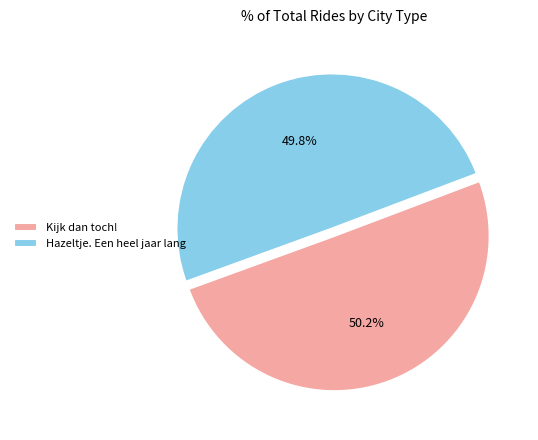

To the nearest percent, what is the average slice percentage?

50%